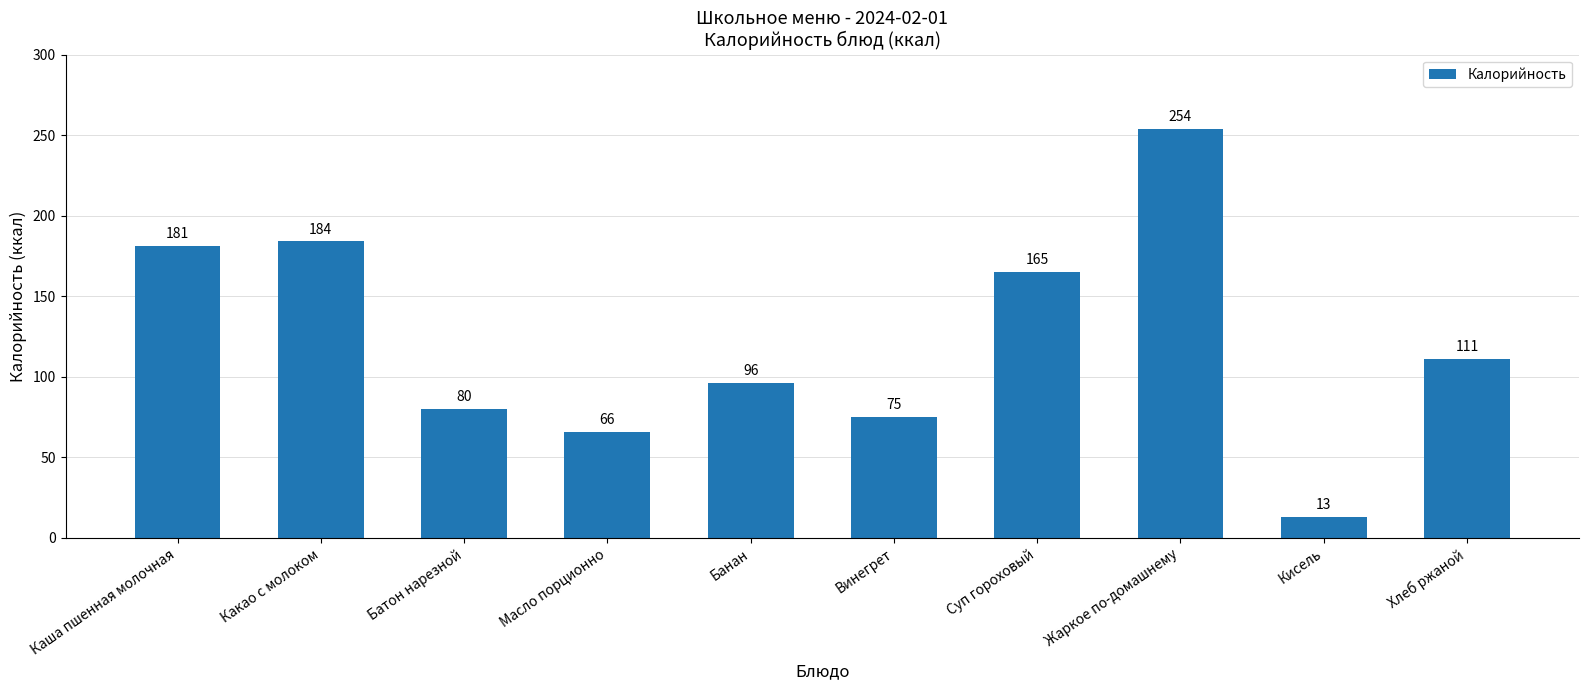

True or false: the data shows 165 at Суп гороховый.

True